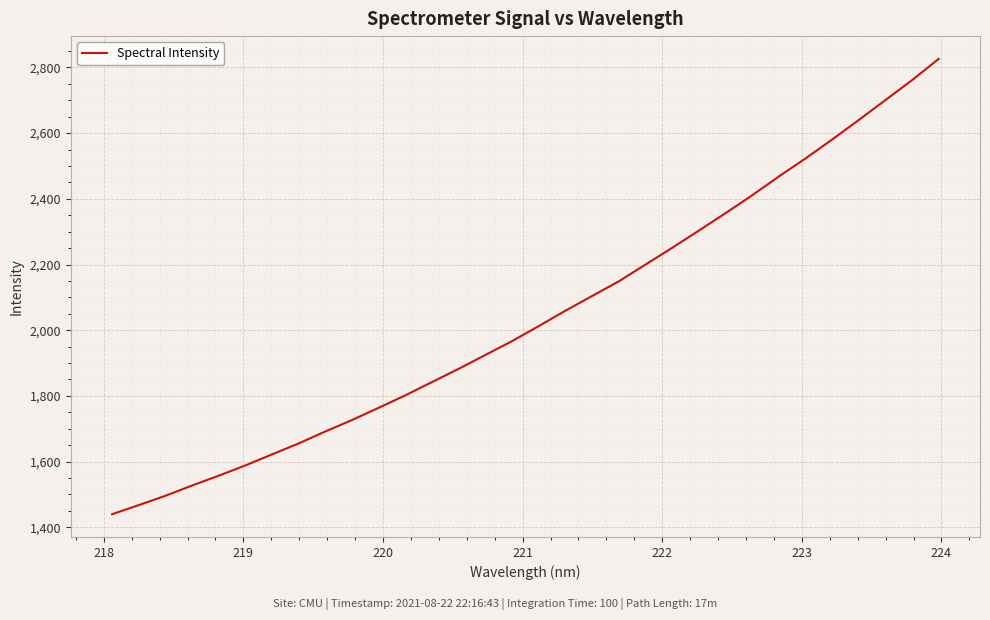

How many categories are shown in the chart?

32